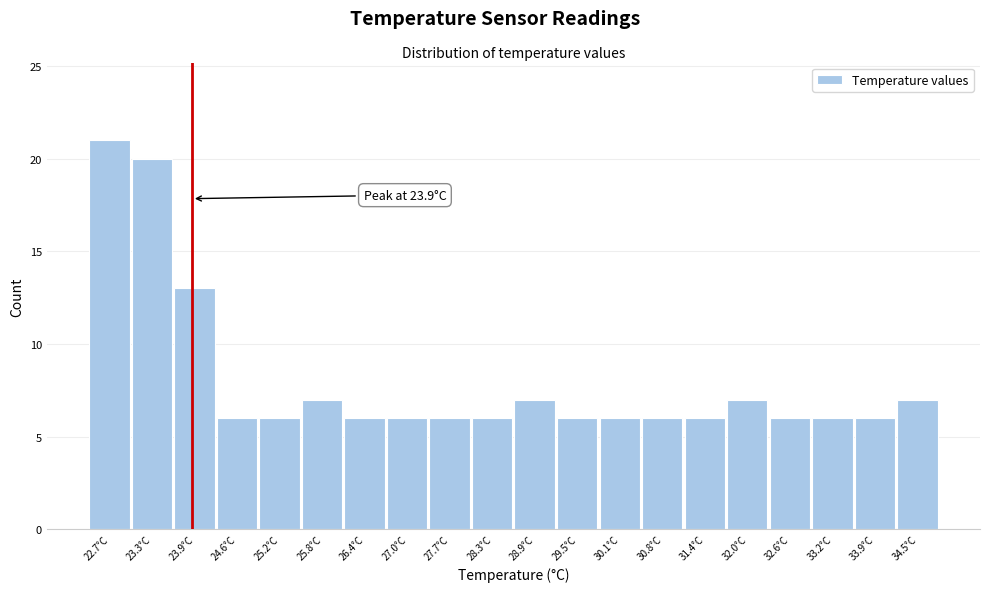

Over which range of the x-axis is the bar tallest?

22.40 to 23.02